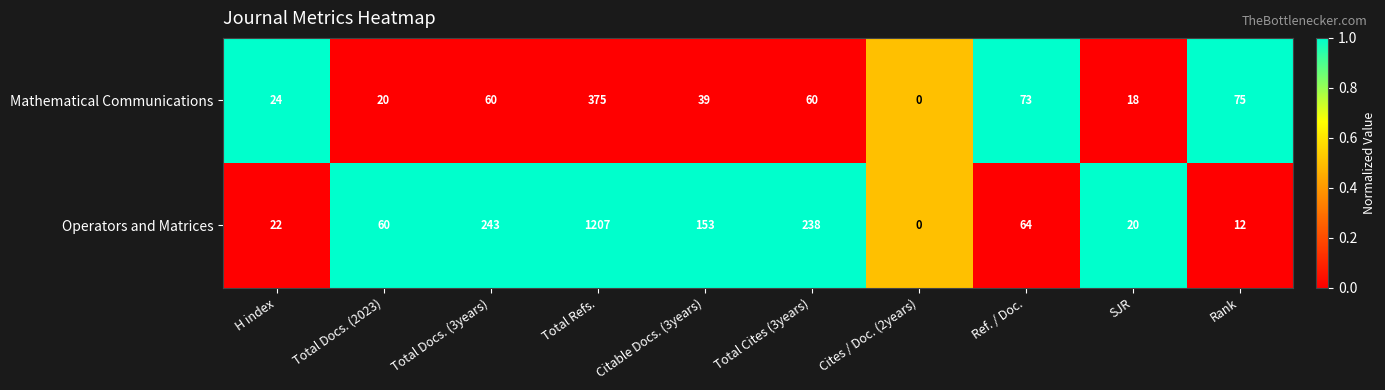

Reading right to left, what are all the values shown in this chart?

Mathematical Communications: 75	18	73	0	60	39	375	60	20	24
Operators and Matrices: 12	20	64	0	238	153	1207	243	60	22